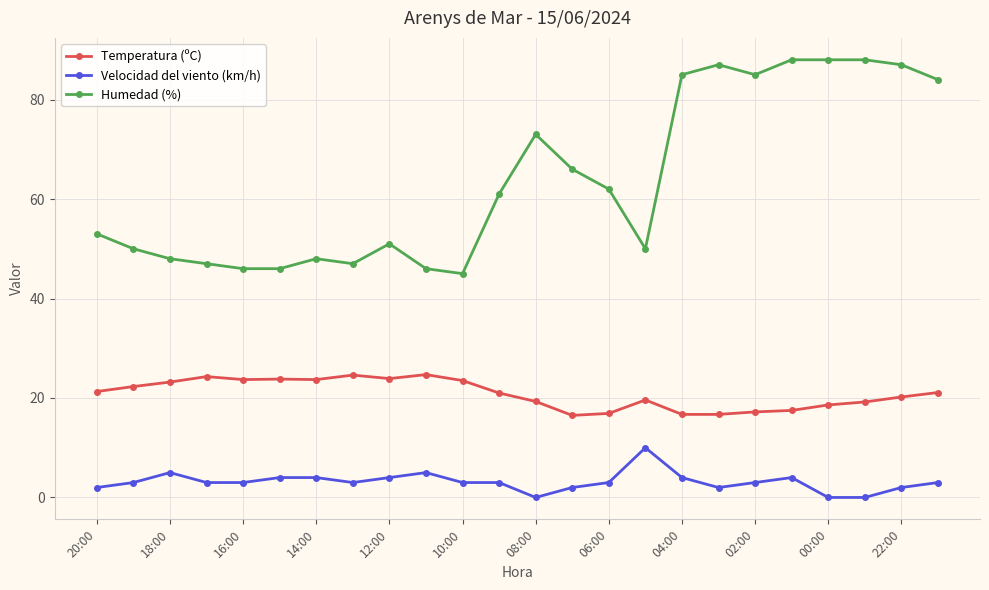

List the series in order of their overall mean, lowest first.

Velocidad del viento (km/h), Temperatura (ºC), Humedad (%)